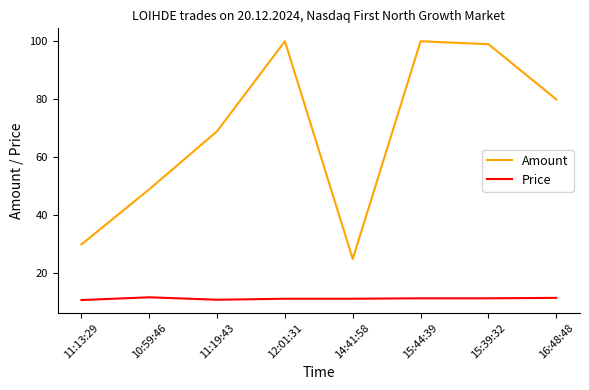

At how many categories does at least one series exceed 33?

6